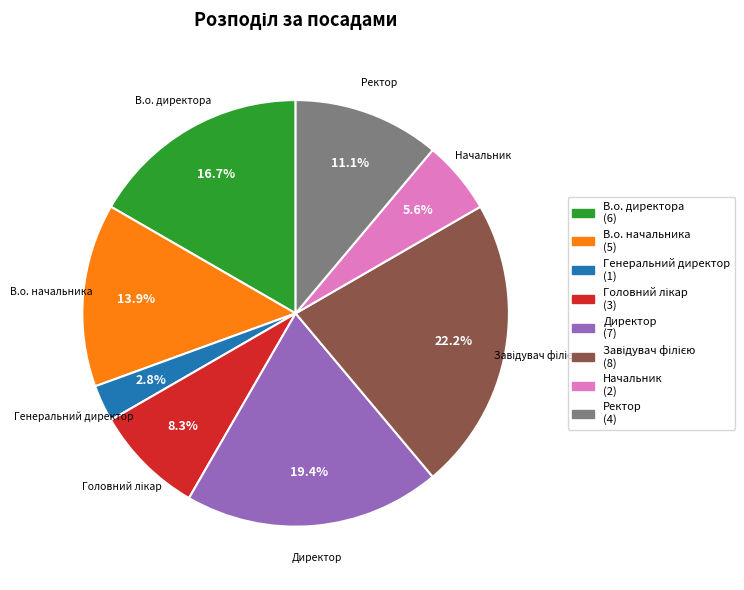

What percentage is NOT represented by Генеральний директор?

97.2%